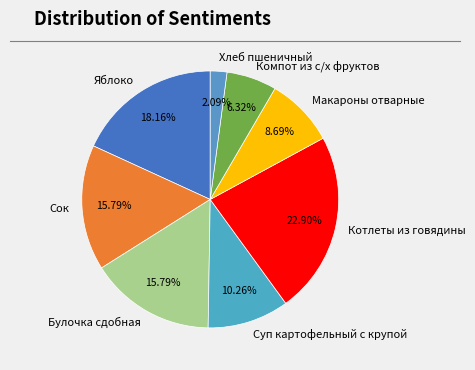

Between Суп картофельный с крупой and Компот из с/х фруктов, which is larger?

Суп картофельный с крупой